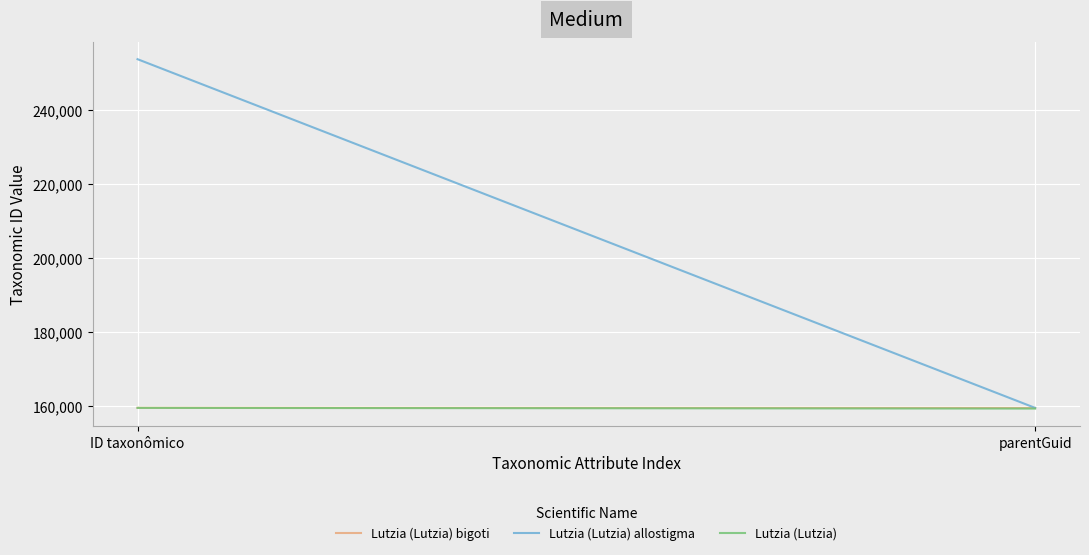

Which series has the largest total across all categories?

Lutzia (Lutzia) allostigma